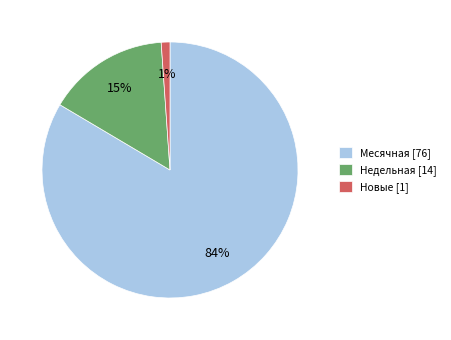

Is it true that Недельная [14] is 10% of the pie?

False